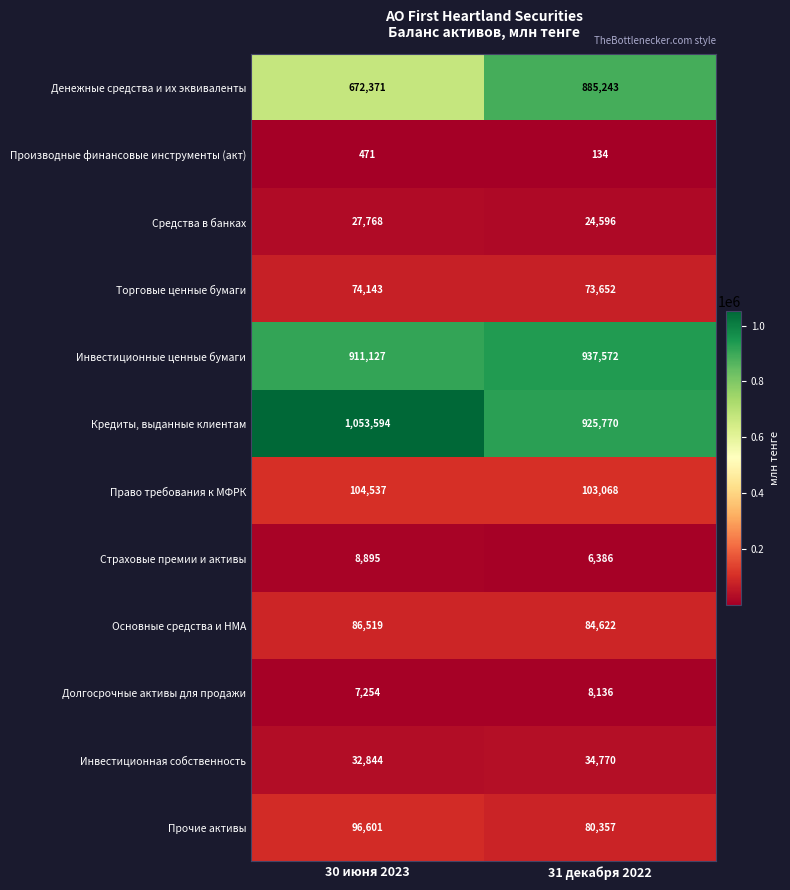

What is the smallest value displayed?

134